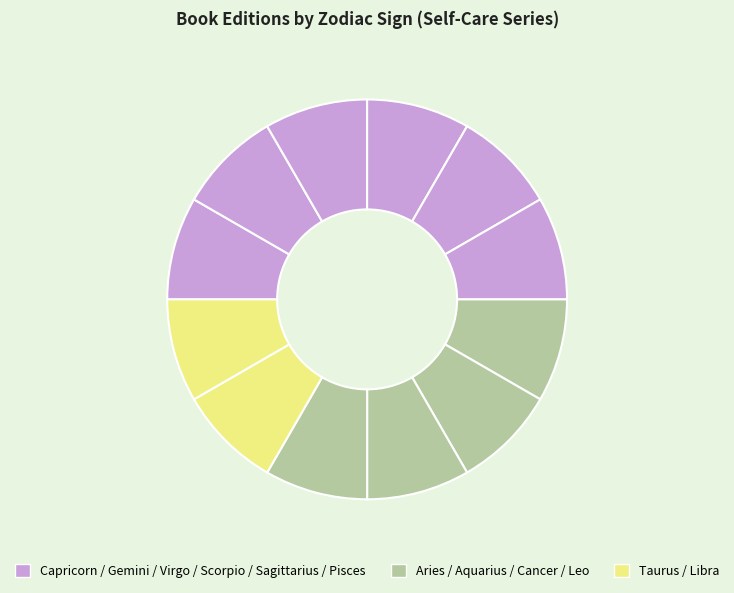

How many slices are in this pie chart?

12